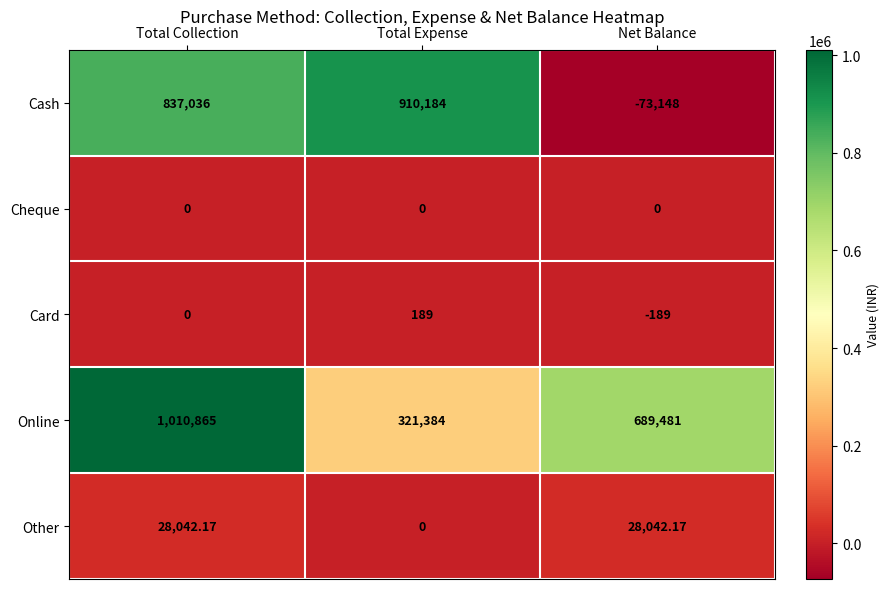

Count the number of categories in the chart.

3